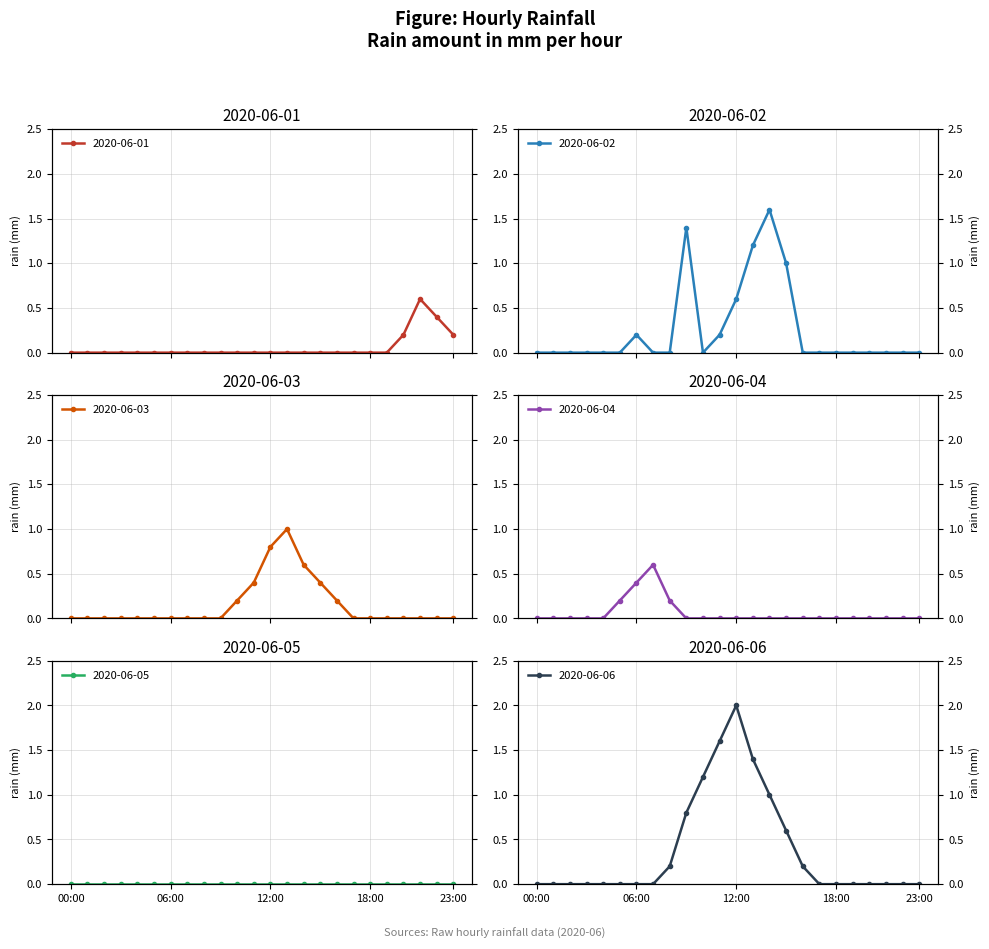

What is the maximum value for 2020-06-01?

0.6